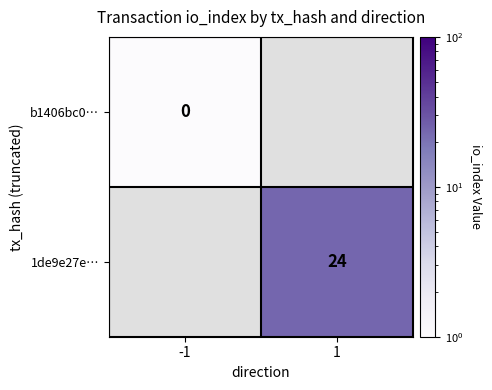

How many data points does each series have?

2